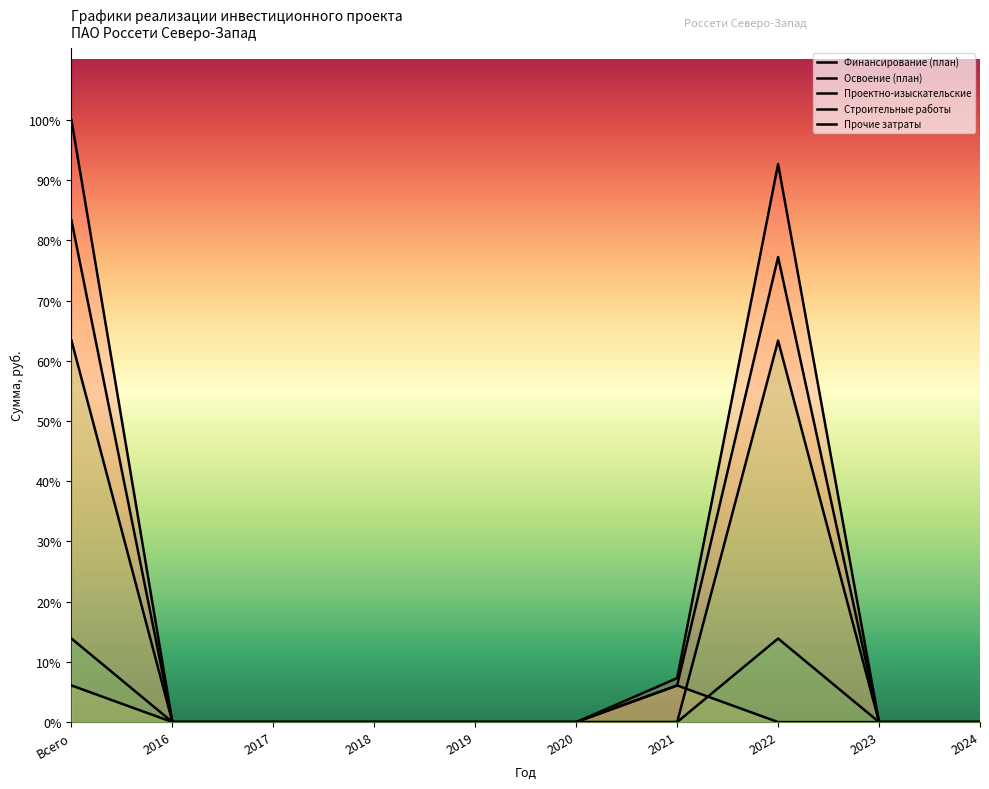

Count the number of categories in the chart.

10